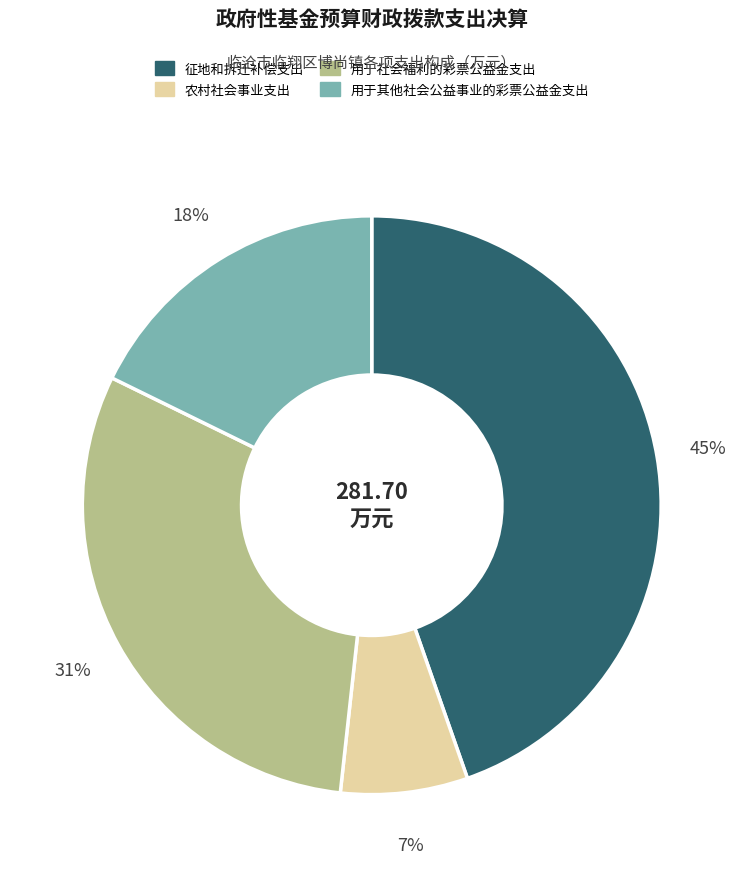

Is there a majority slice in this chart?

No